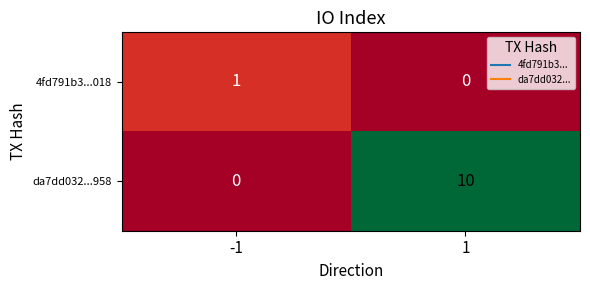

What is the maximum value shown in the chart?

10